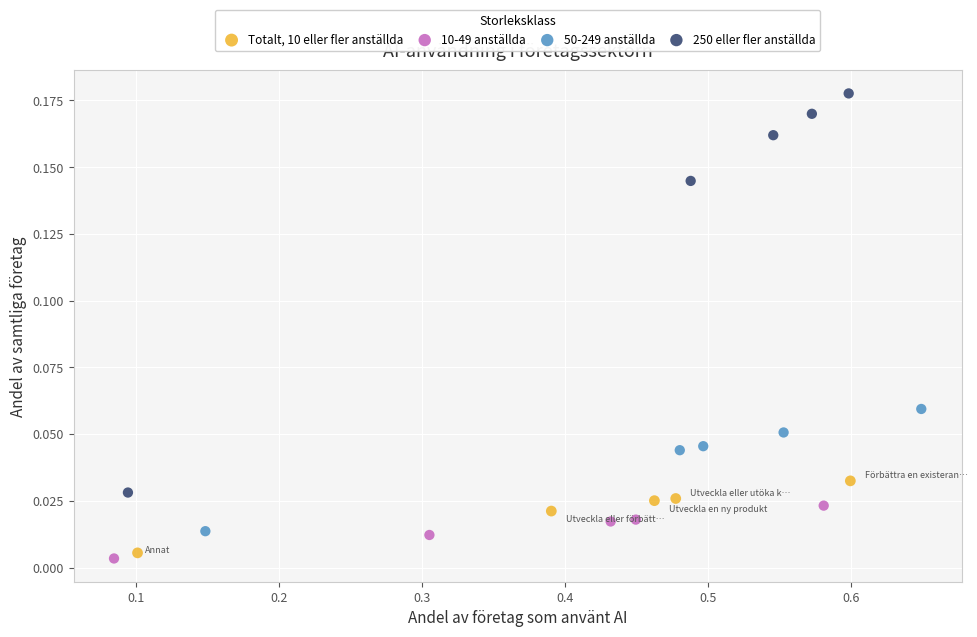

What are all the series names shown in the legend?

Totalt, 10 eller fler anställda, 10-49 anställda, 50-249 anställda, 250 eller fler anställda